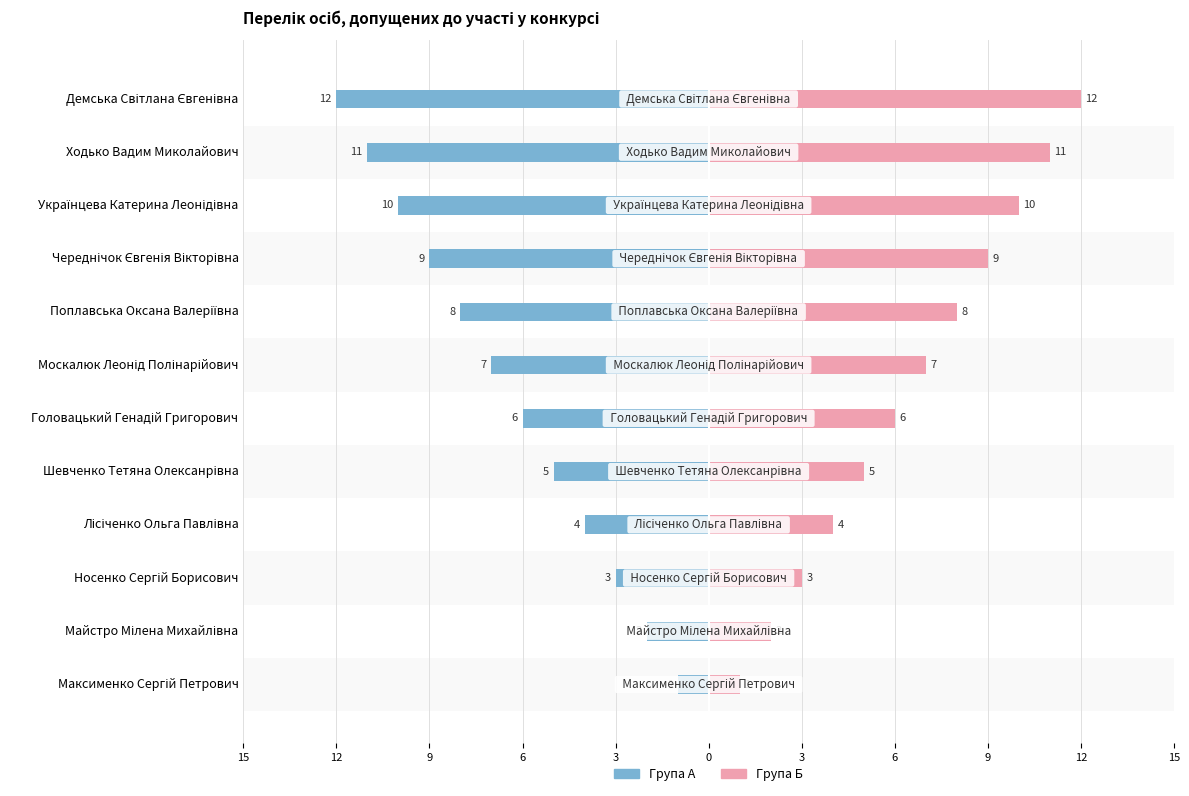

Reading right to left, transcribe all the data shown in this chart.

Група А: -12	-11	-10	-9	-8	-7	-6	-5	-4	-3	-2	-1
Група Б: 12	11	10	9	8	7	6	5	4	3	2	1